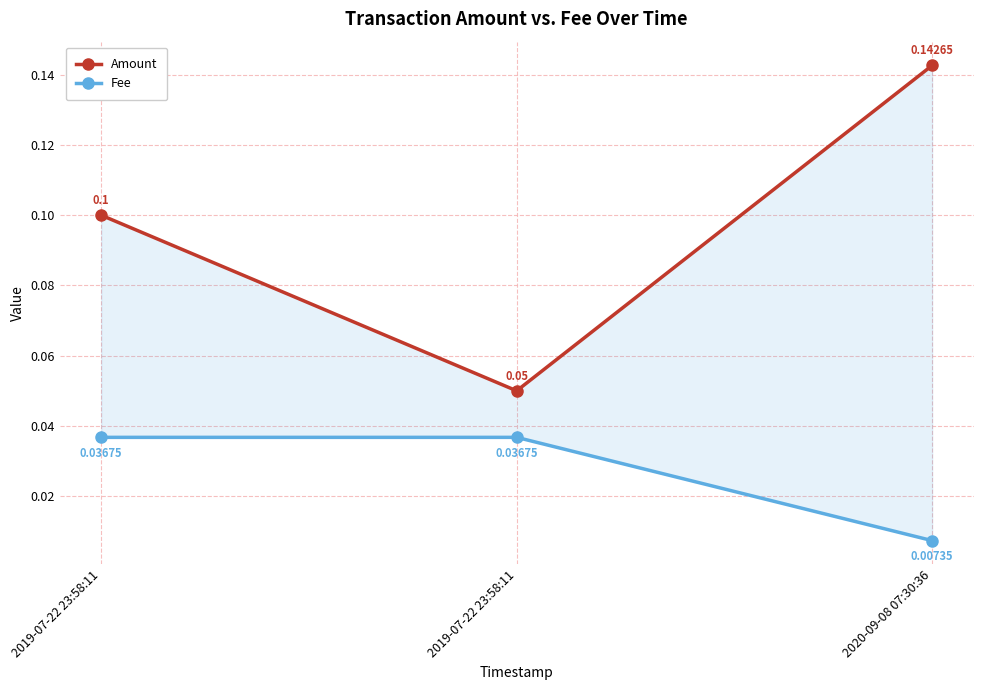

The Fee series shows 0.0 at 2019-07-22 23:58:11. True or false?

False